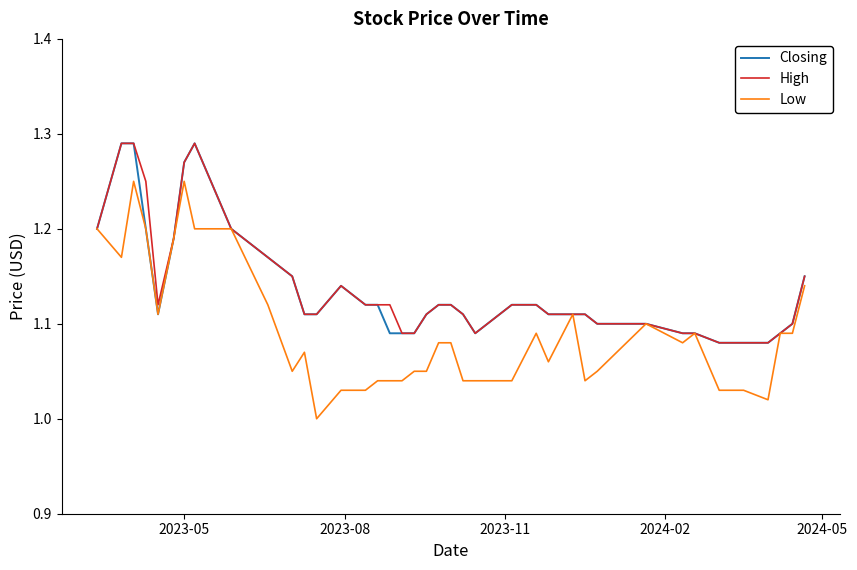

Is this an area chart (filled region under the line)?

No